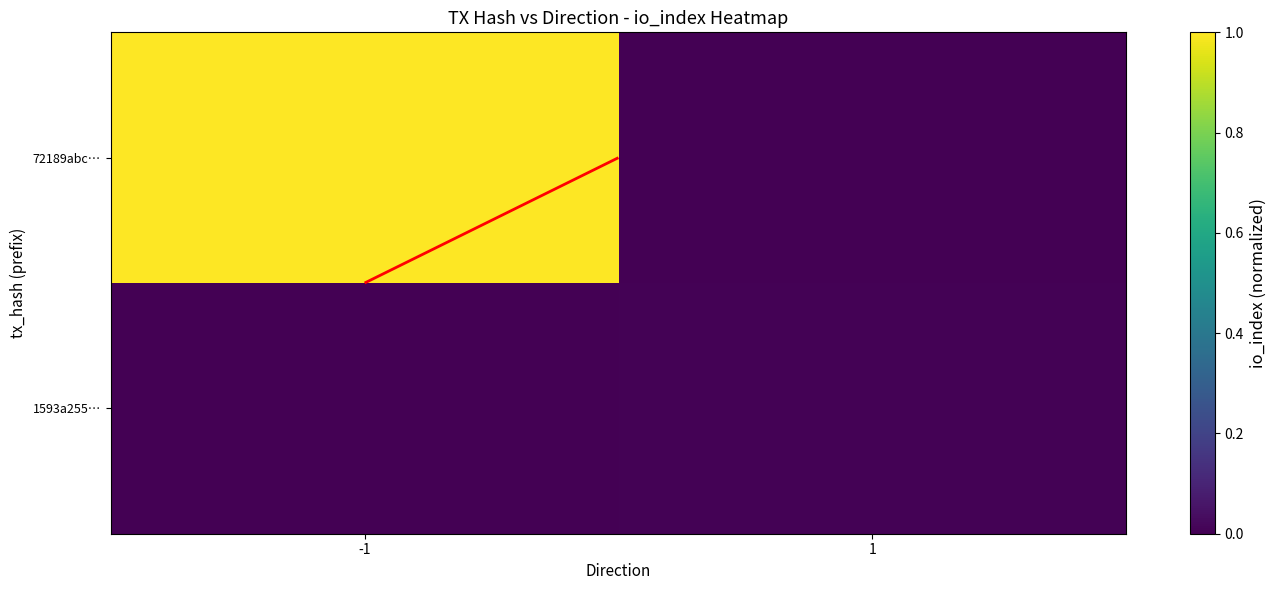

Between -1 and 1, which series saw the biggest shift?

72189abc…